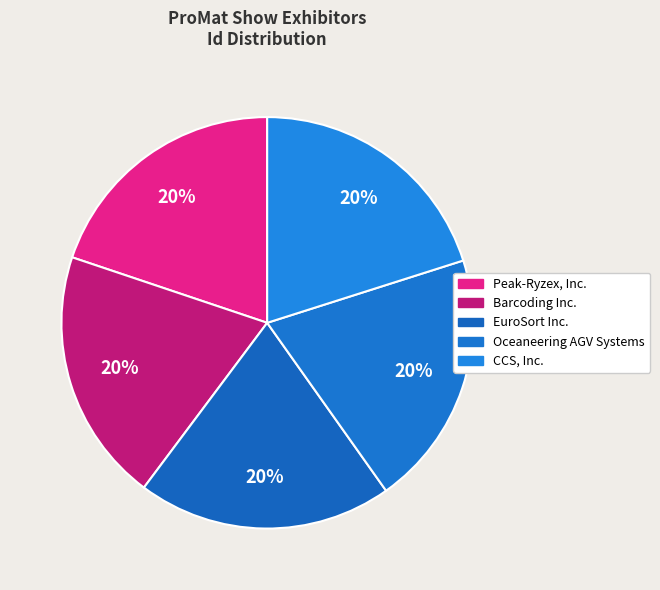

To the nearest percent, what portion does EuroSort Inc. represent?

20%